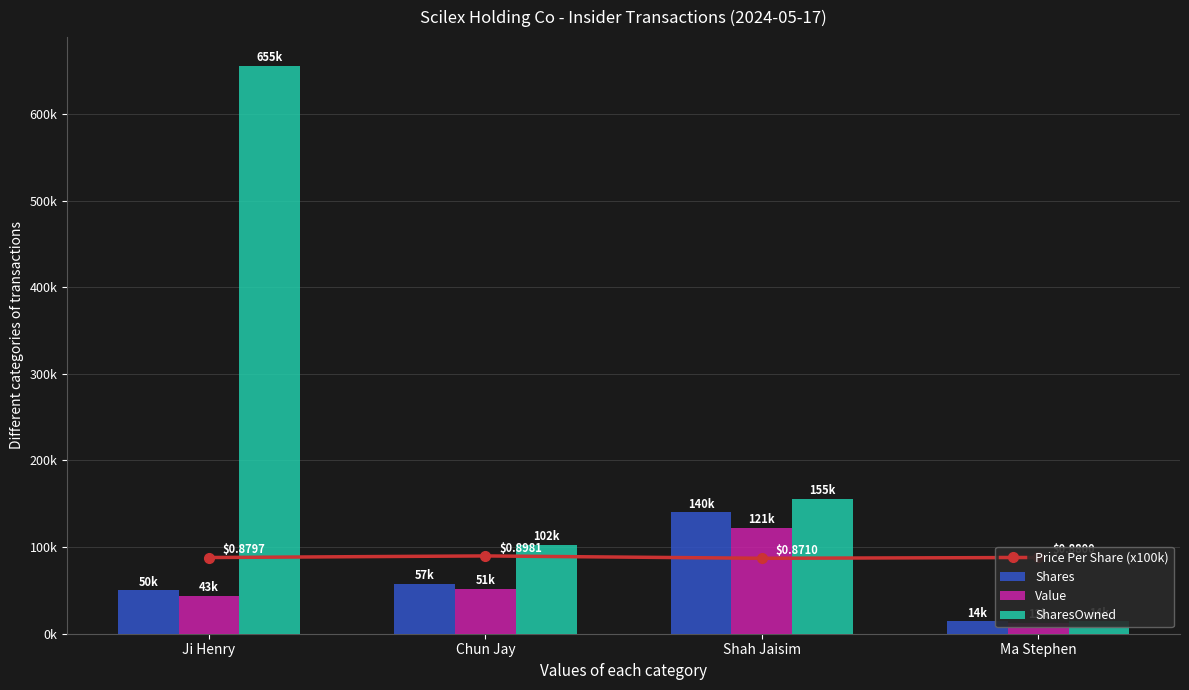

What is the difference between the Price Per Share (x100k) values at Shah Jaisim and Ji Henry?

0.9